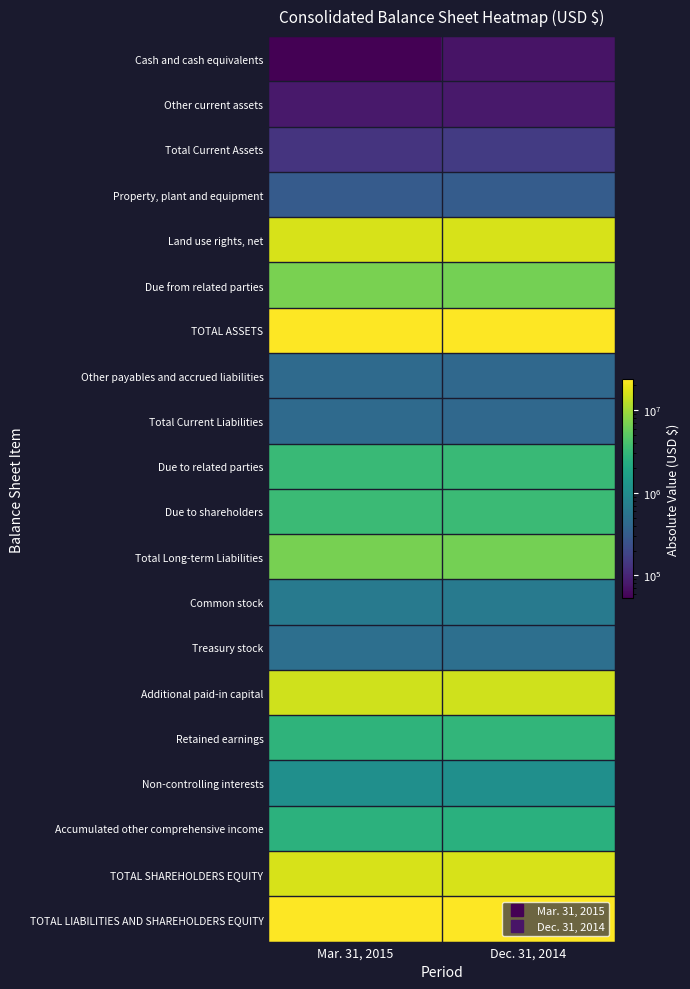

Which has a higher value, Mar. 31, 2015 or Dec. 31, 2014?

Dec. 31, 2014